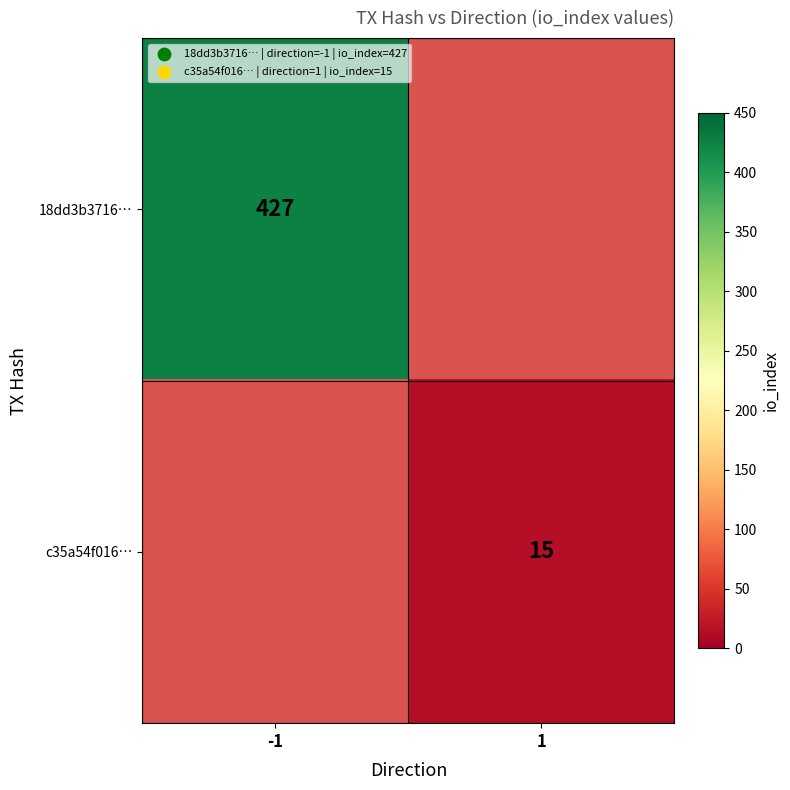

The 18dd3b3716… series shows 427 at -1. True or false?

True